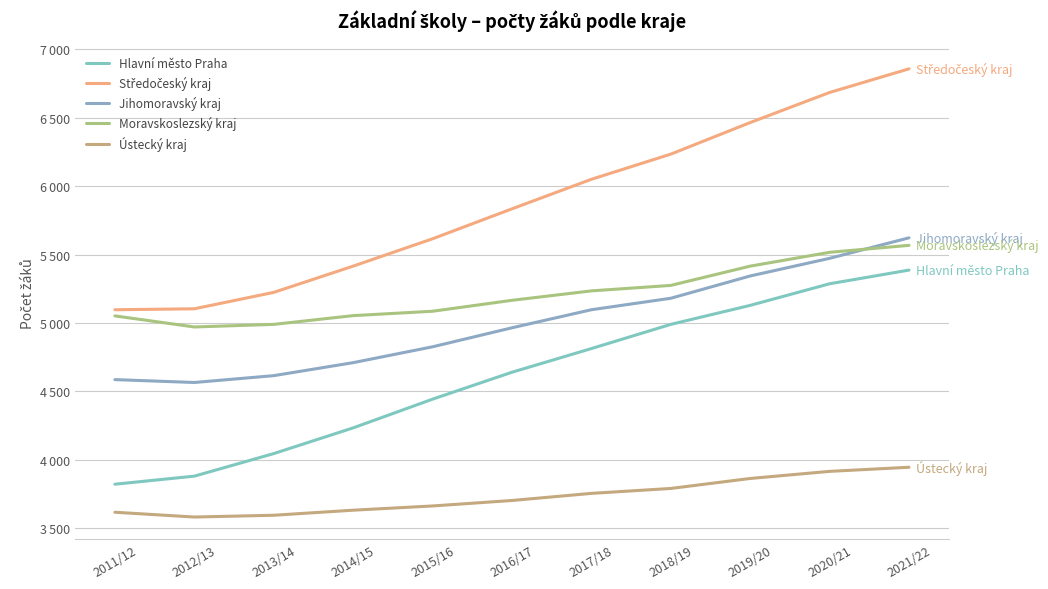

What is the average value of the Ústecký kraj series?

3731